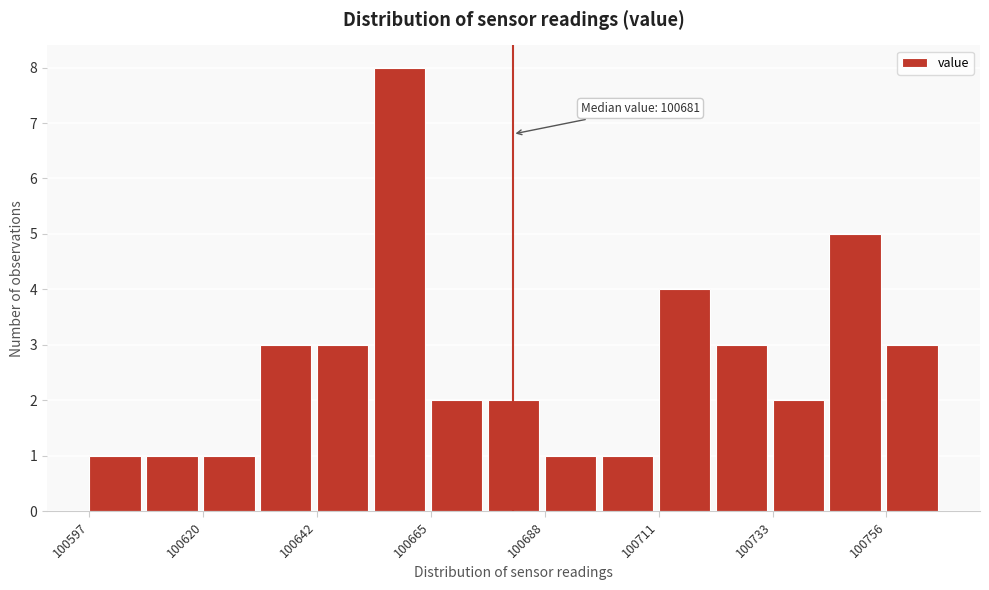

Around what value on the x-axis is the tallest bar? Give the approximate position of its centre, as read against the axis.

100660